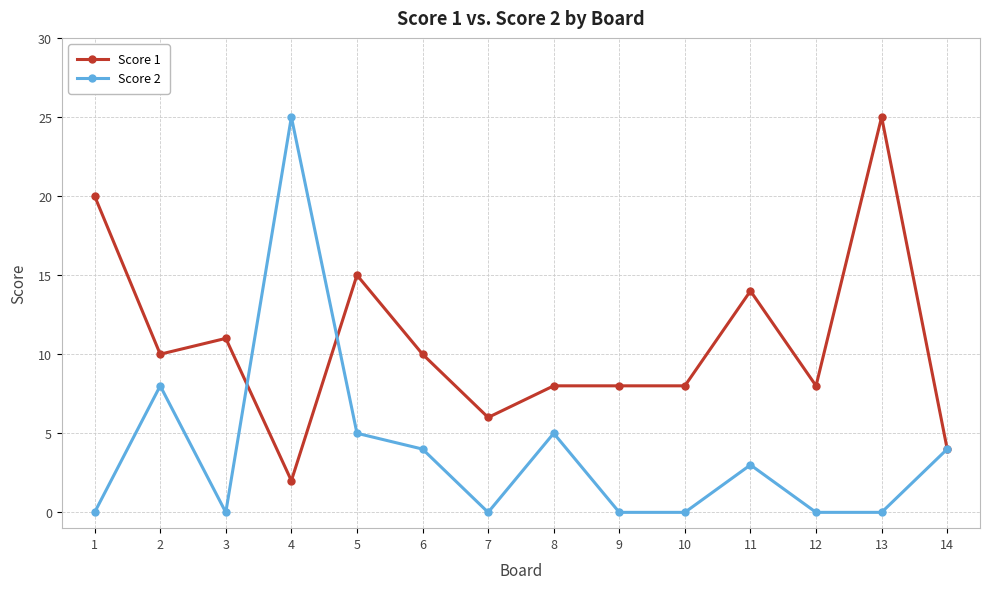

Which series changed the most between 10 and 13?

Score 1